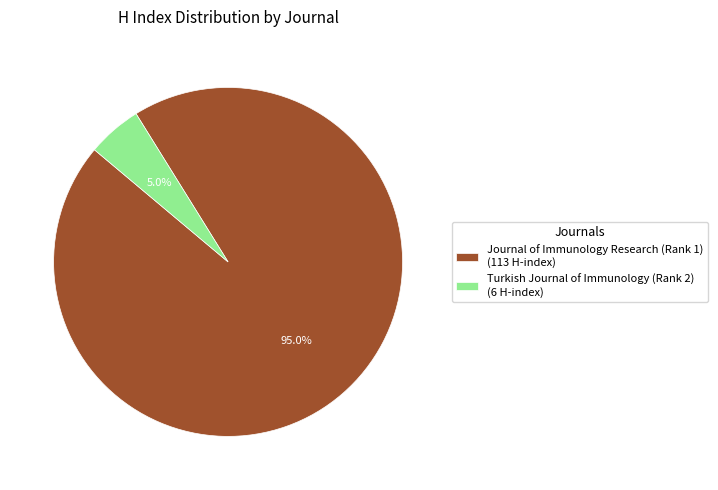

Between Journal of Immunology Research (Rank 1) and Turkish Journal of Immunology (Rank 2), which is larger?

Journal of Immunology Research (Rank 1)